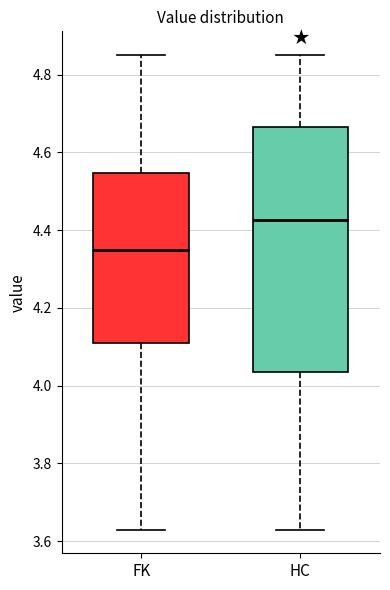

Reading left to right, transcribe this box plot: for each box, give where its median line is, the range the box spans, and where its two whiskers end, as read against the y-axis. The values are not printed on the chart, so give them approximately, as read against the axis.

FK: median 4.36, box 4.12 to 4.54, whiskers 3.64 to 4.86
HC: median 4.42, box 4.04 to 4.66, whiskers 3.64 to 4.86